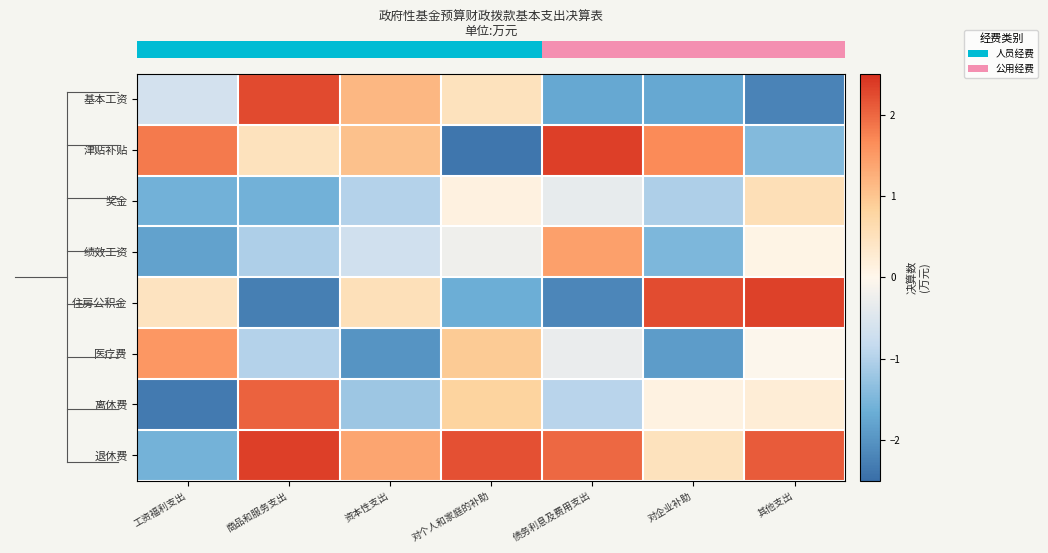

Which series has the largest range (max minus min)?

row_1